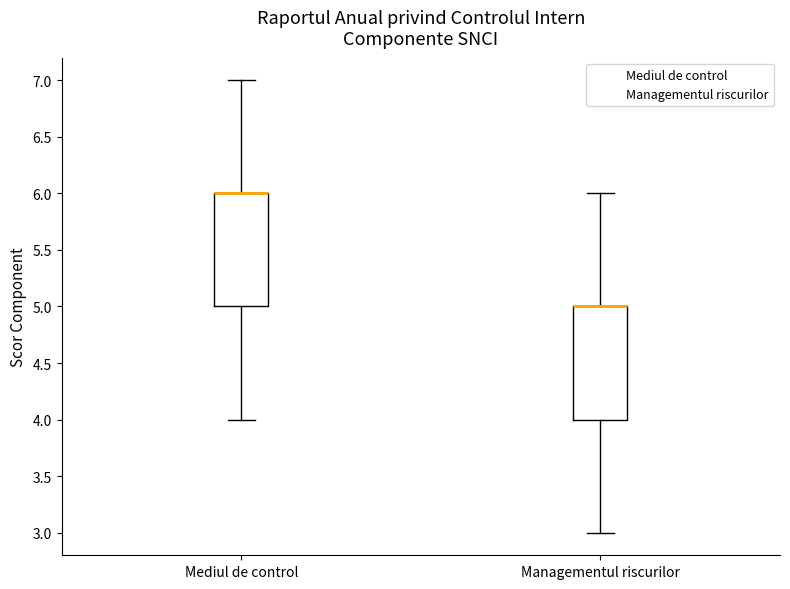

Where is the lower edge of the box for Mediul de control on the y-axis? The values are not printed on the chart, so give them approximately, as read against the axis.

5